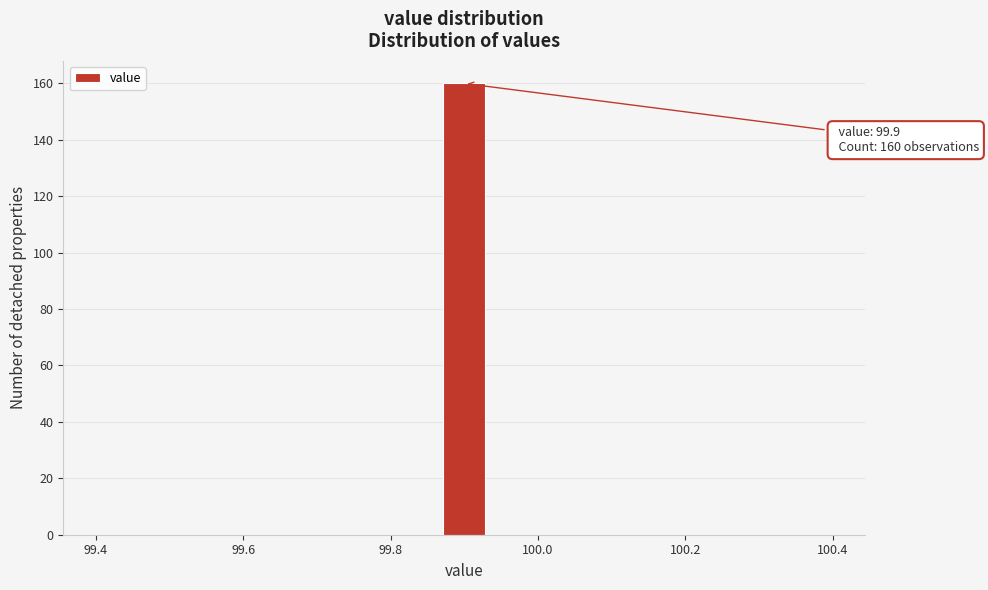

Around what value on the x-axis is the tallest bar? Give the approximate position of its centre, as read against the axis.

99.90